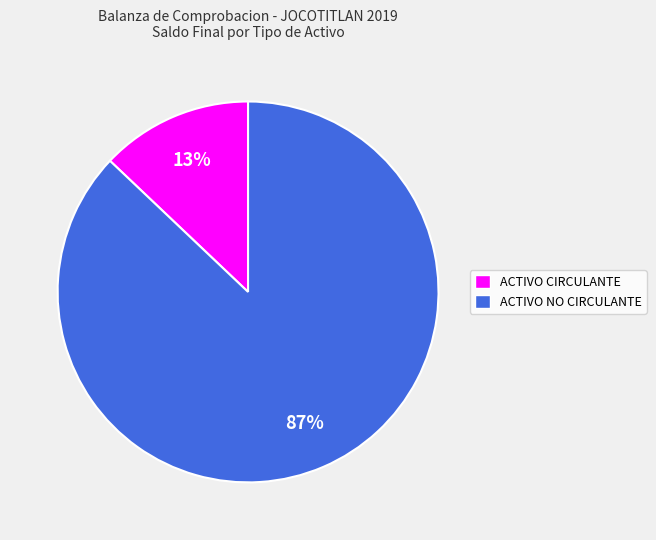

What is the largest slice in the pie chart?

ACTIVO NO CIRCULANTE